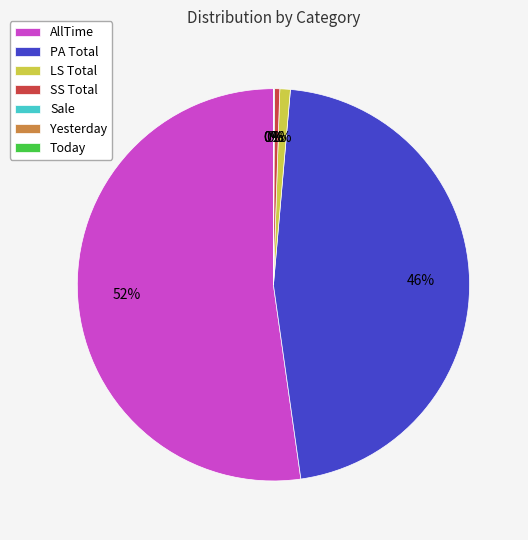

The SS Total slice represents 6% of the pie. True or false?

False